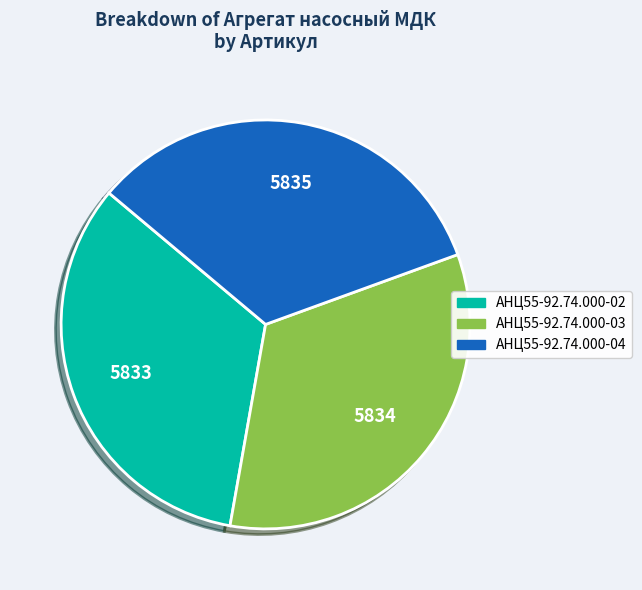

What is the ratio of the value at АНЦ55-92.74.000-03 to the value at АНЦ55-92.74.000-04?

1.0